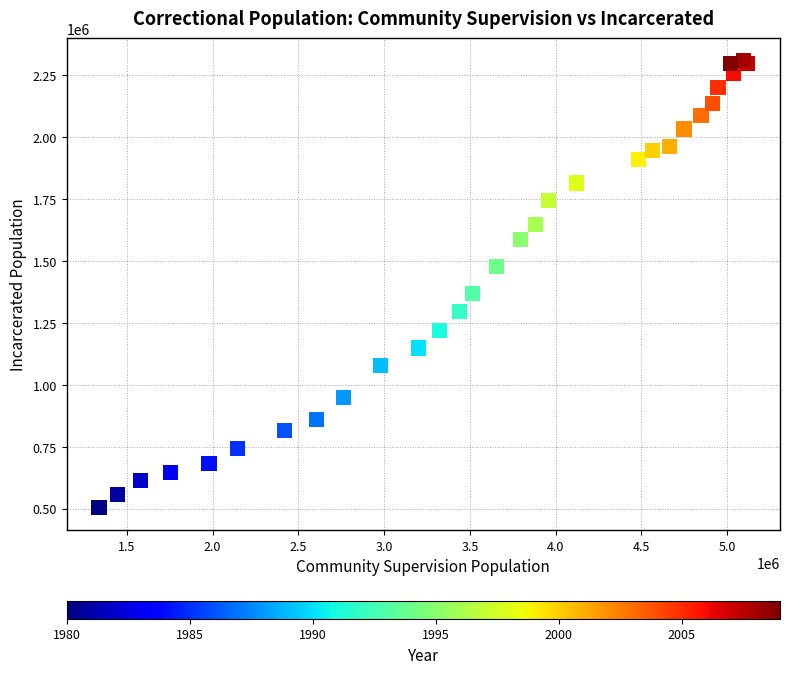

What Y value in the scatter plot is closest to 1406950?

1369200